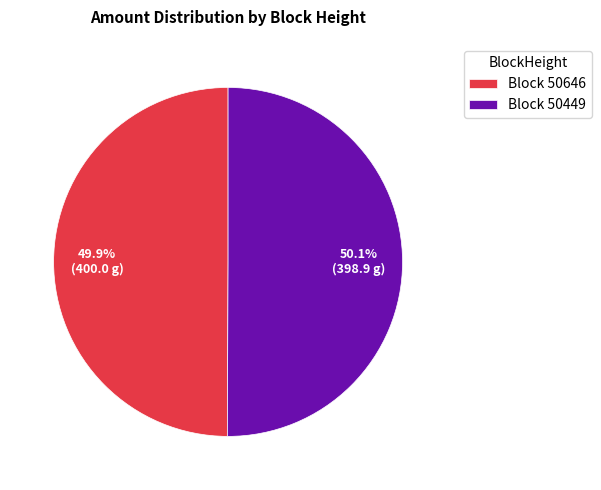

What percentage do Block 50646 and Block 50449 together represent?

100.0%